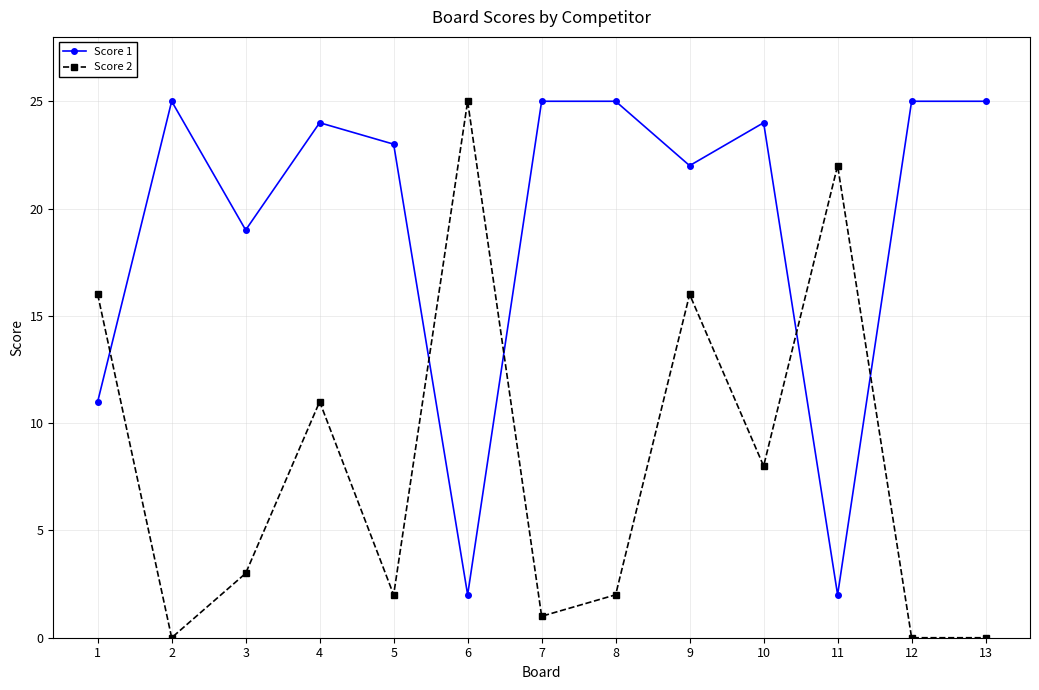

How many intersections are there between Score 1 and Score 2?

5